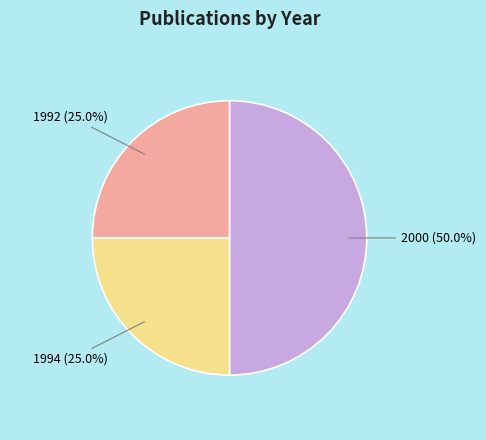

Combined, do 2000 (50.0%) and 1992 (25.0%) account for over 50%?

Yes